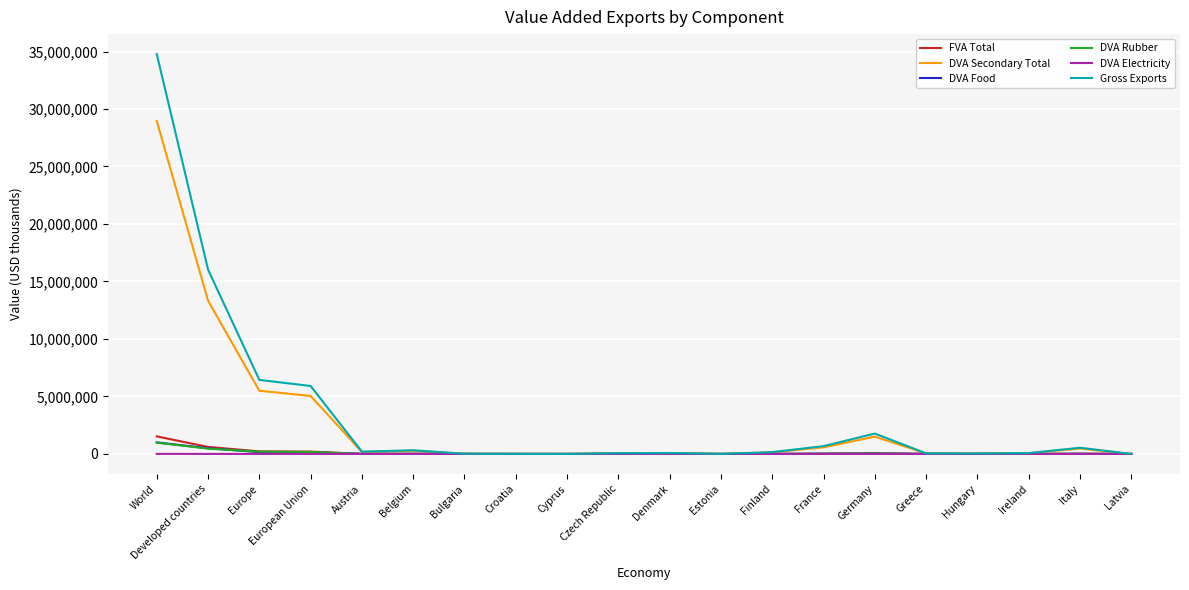

How many values in the FVA Total series are below 3784?

10